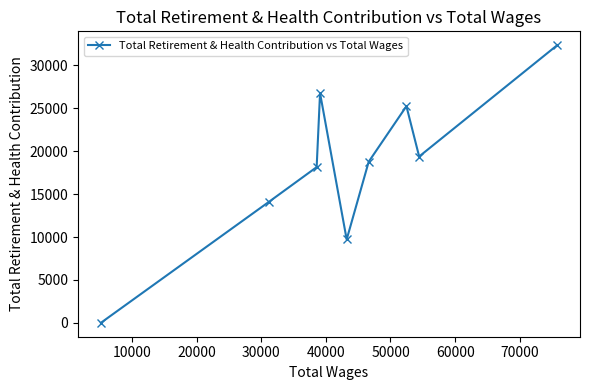

What is the greatest value displayed?

32343